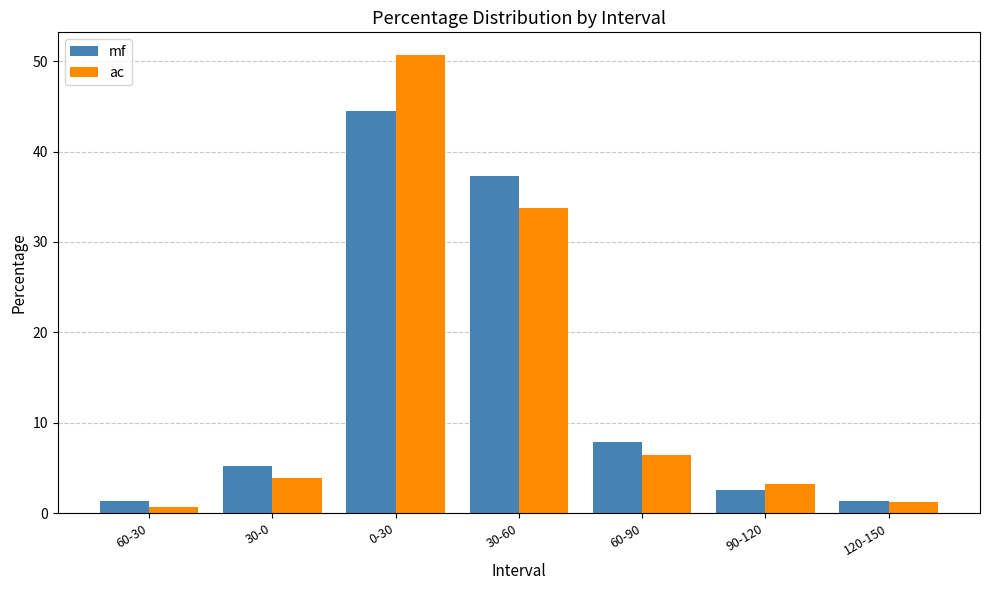

Count the number of data series in this chart.

2